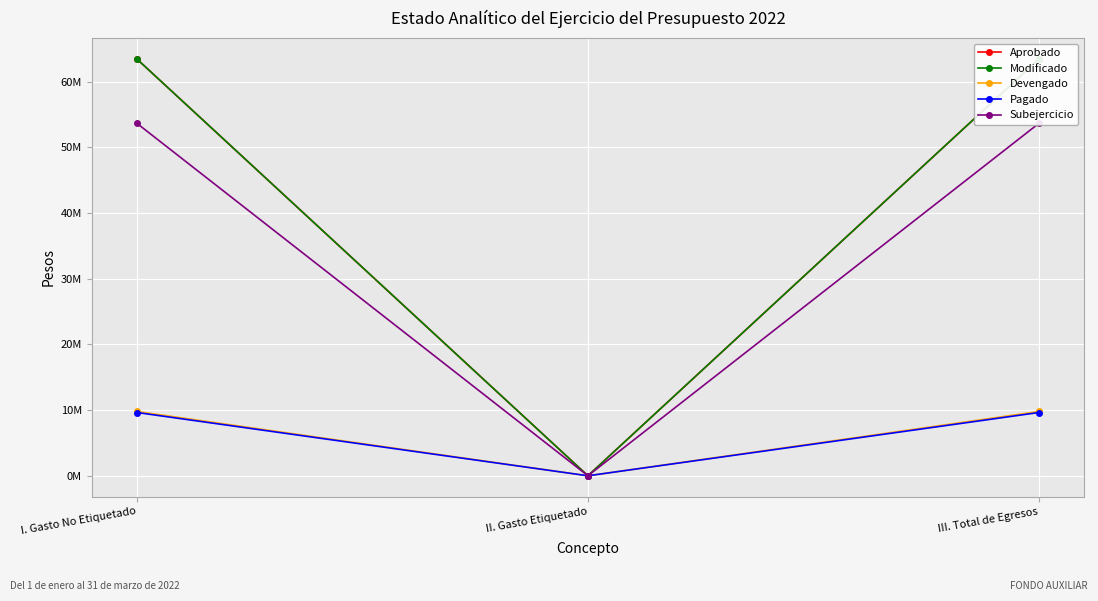

At which label does Modificado reach its minimum?

II. Gasto Etiquetado